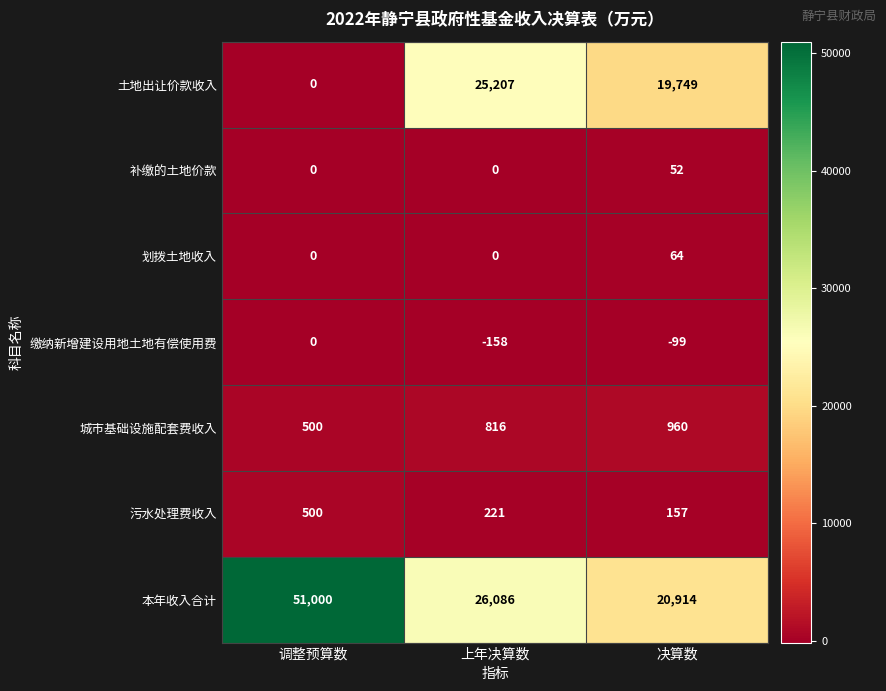

Reading left to right, transcribe all the data shown in this chart.

土地出让价款收入: 0	25207	19749
补缴的土地价款: 0	0	52
划拨土地收入: 0	0	64
缴纳新增建设用地土地有偿使用费: 0	-158	-99
城市基础设施配套费收入: 500	816	960
污水处理费收入: 500	221	157
本年收入合计: 51000	26086	20914